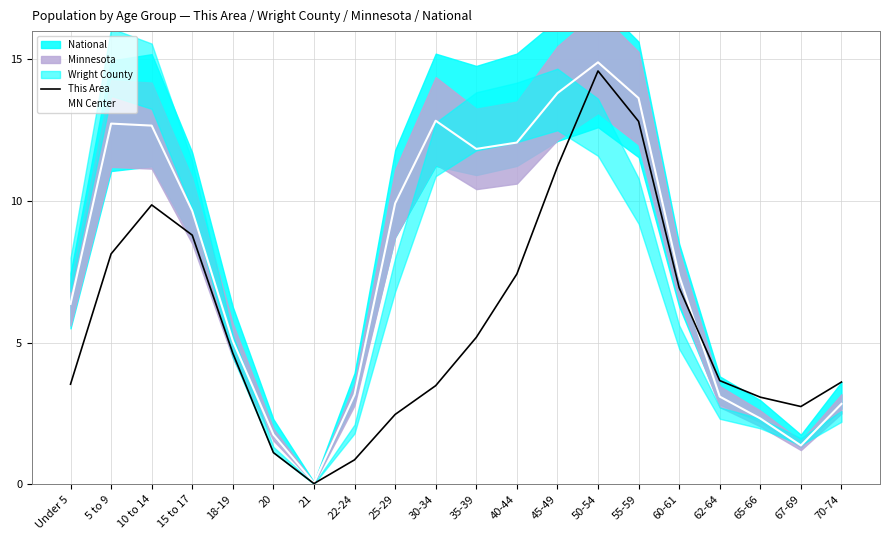

What is the total value across all series at 40-44?

19.5